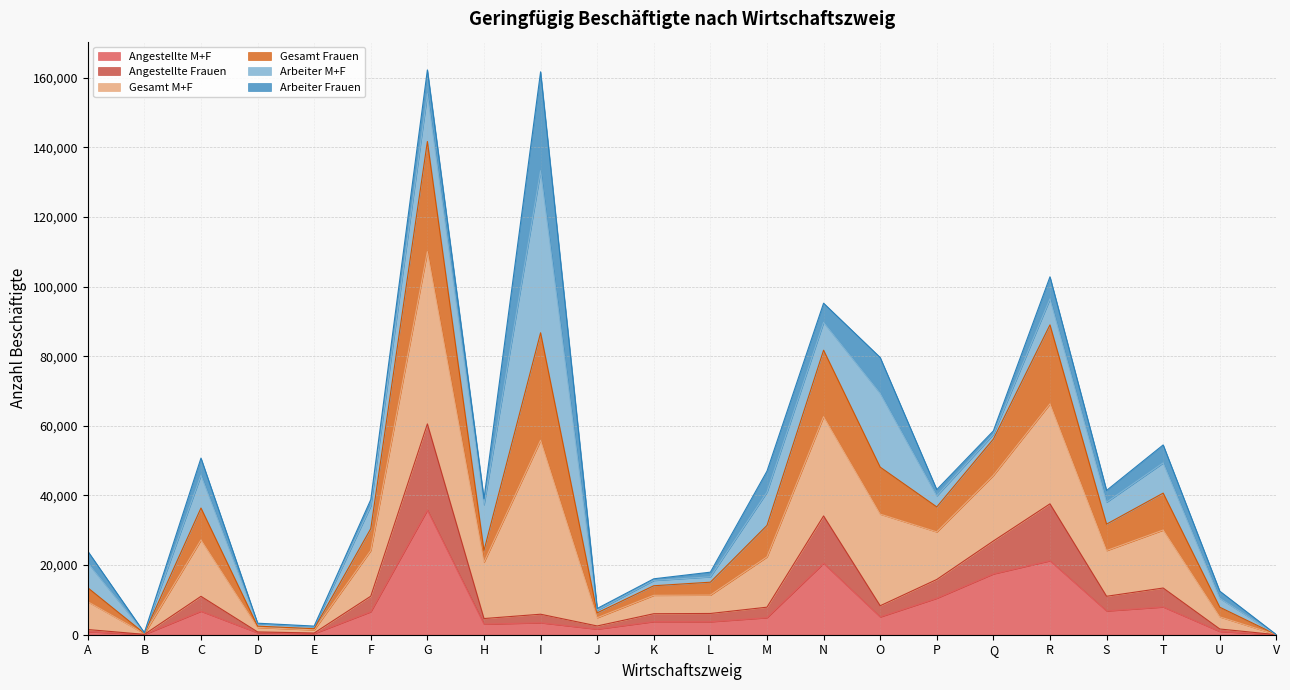

What is the minimum value for Gesamt M+F?

18